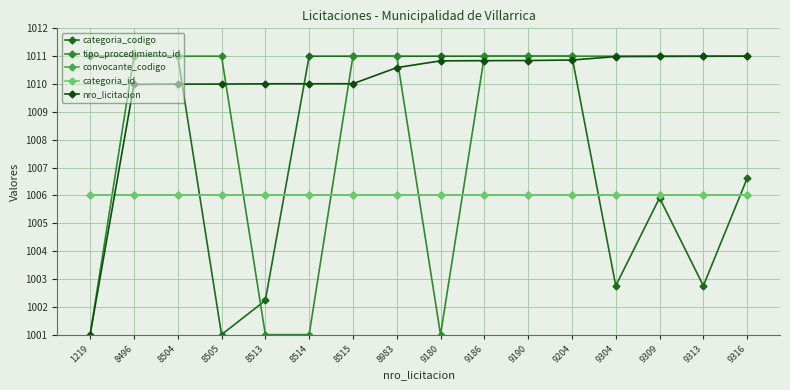

True or false: tipo_procedimiento_id and convocante_codigo intersect in this chart.

True